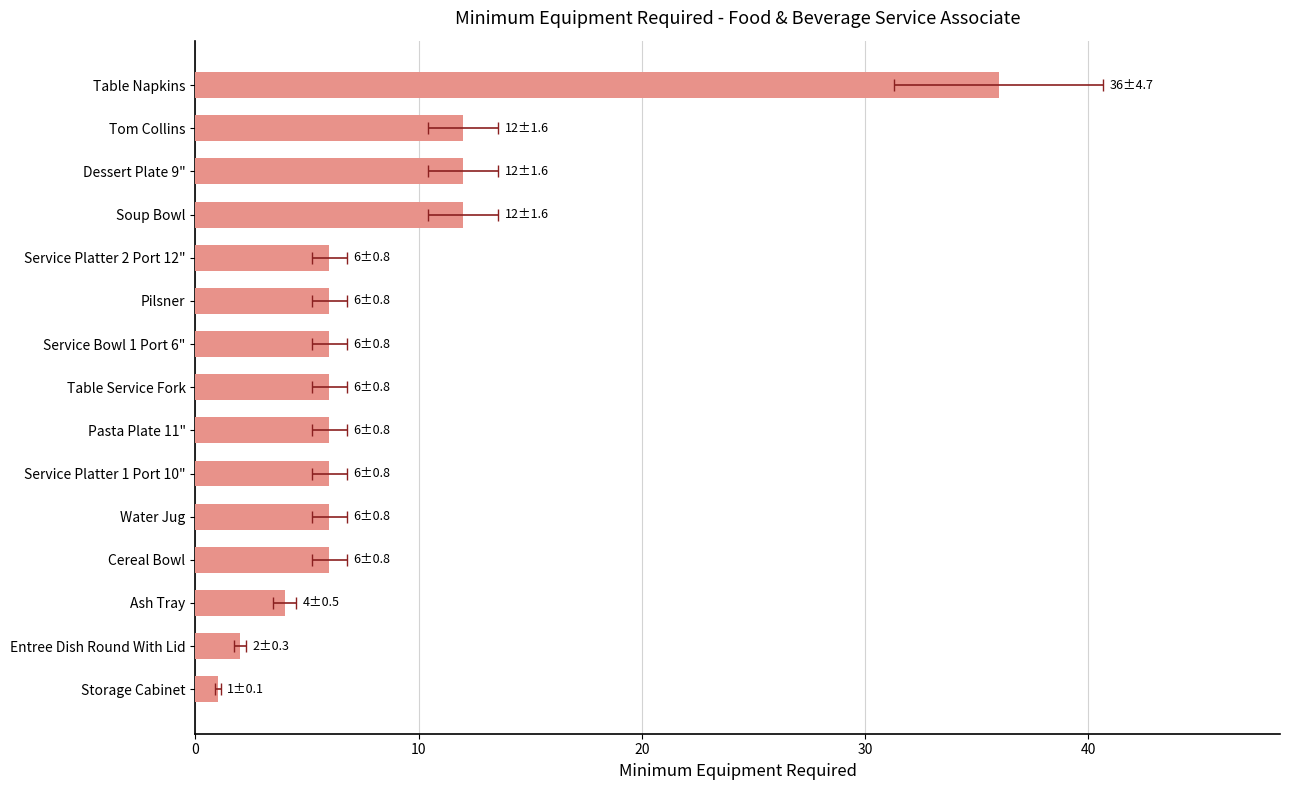

What is the difference between the maximum and minimum values?

35